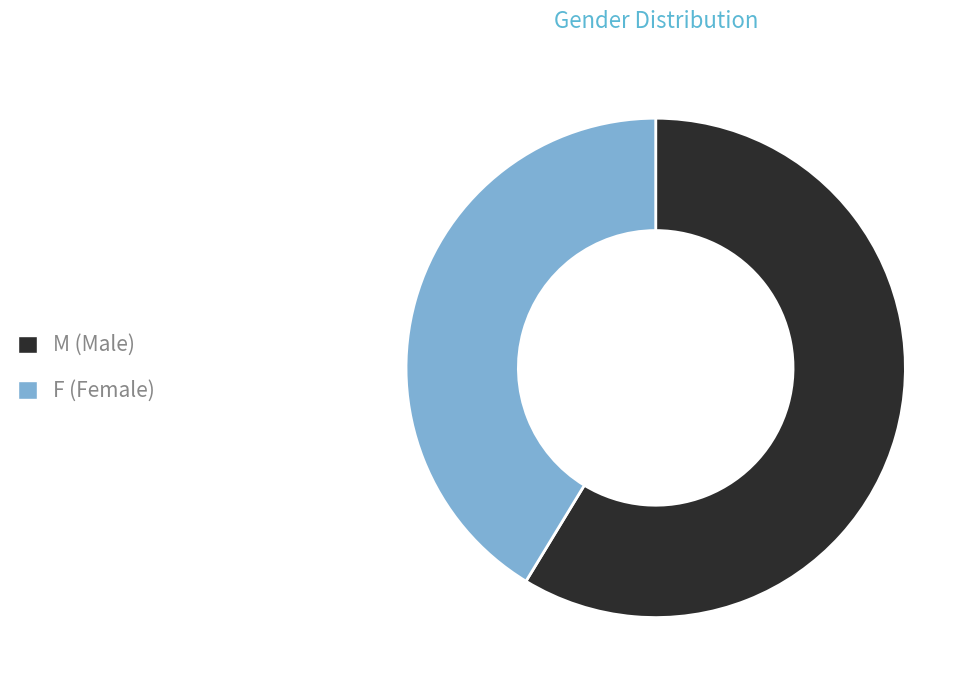

Is the sum of M and F greater than half?

Yes